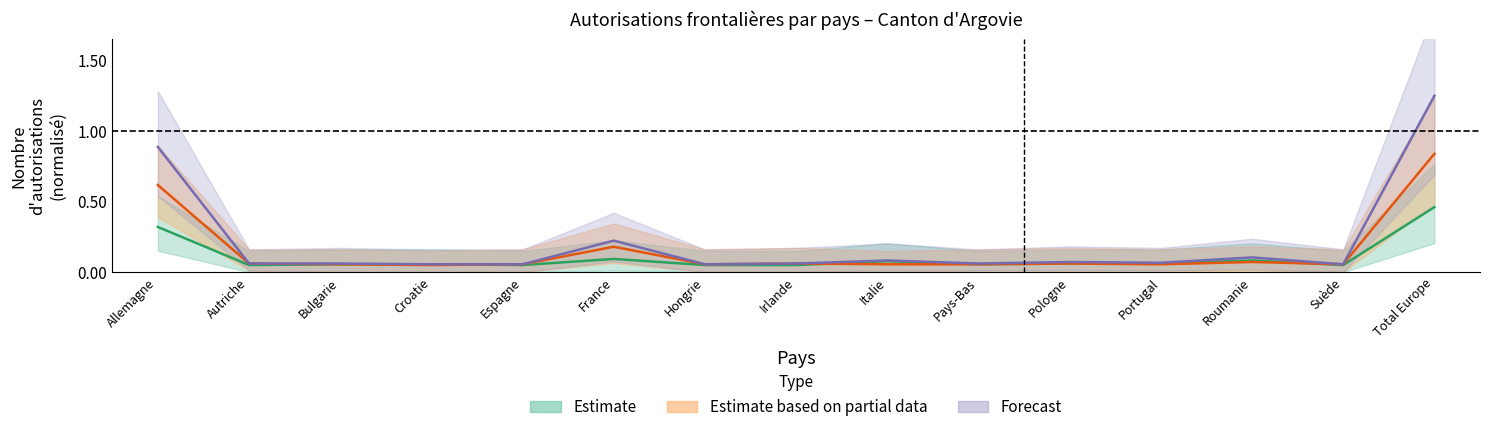

Between Espagne and Suède, which series saw the biggest shift?

Total_Femmes